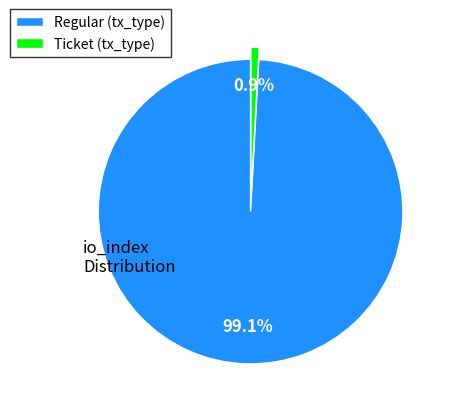

Count the number of slices in the pie.

2